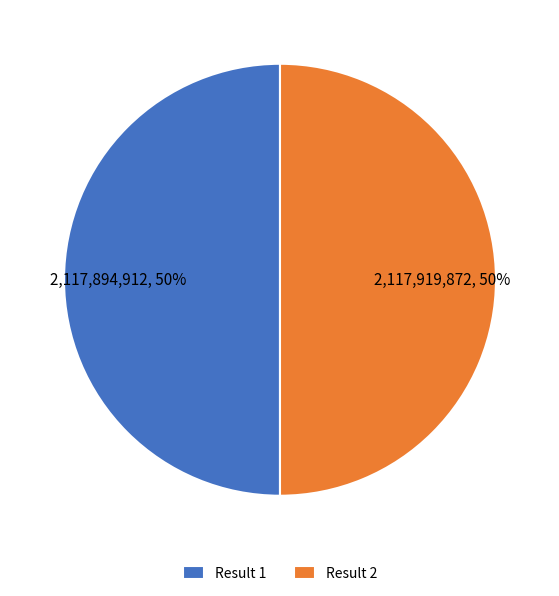

Combined, do Result 2 and Result 1 account for over 50%?

Yes